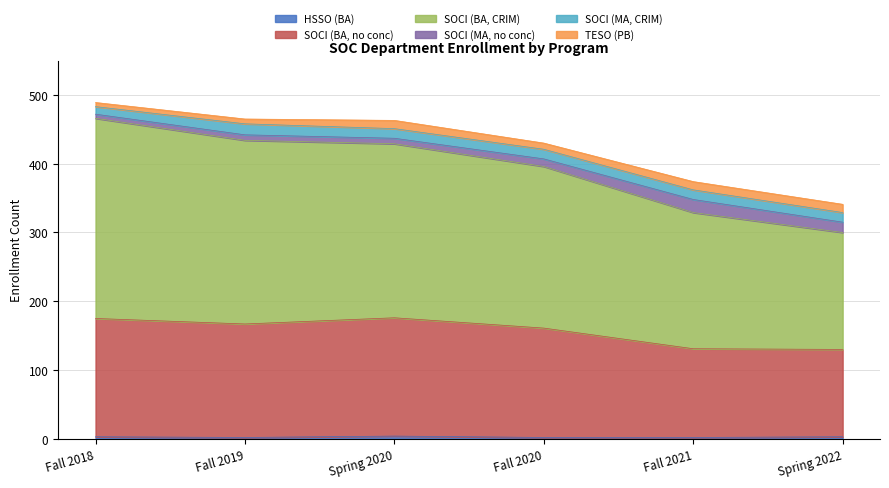

At which category does SOCI (BA, no conc) reach its first local peak?

Spring 2020